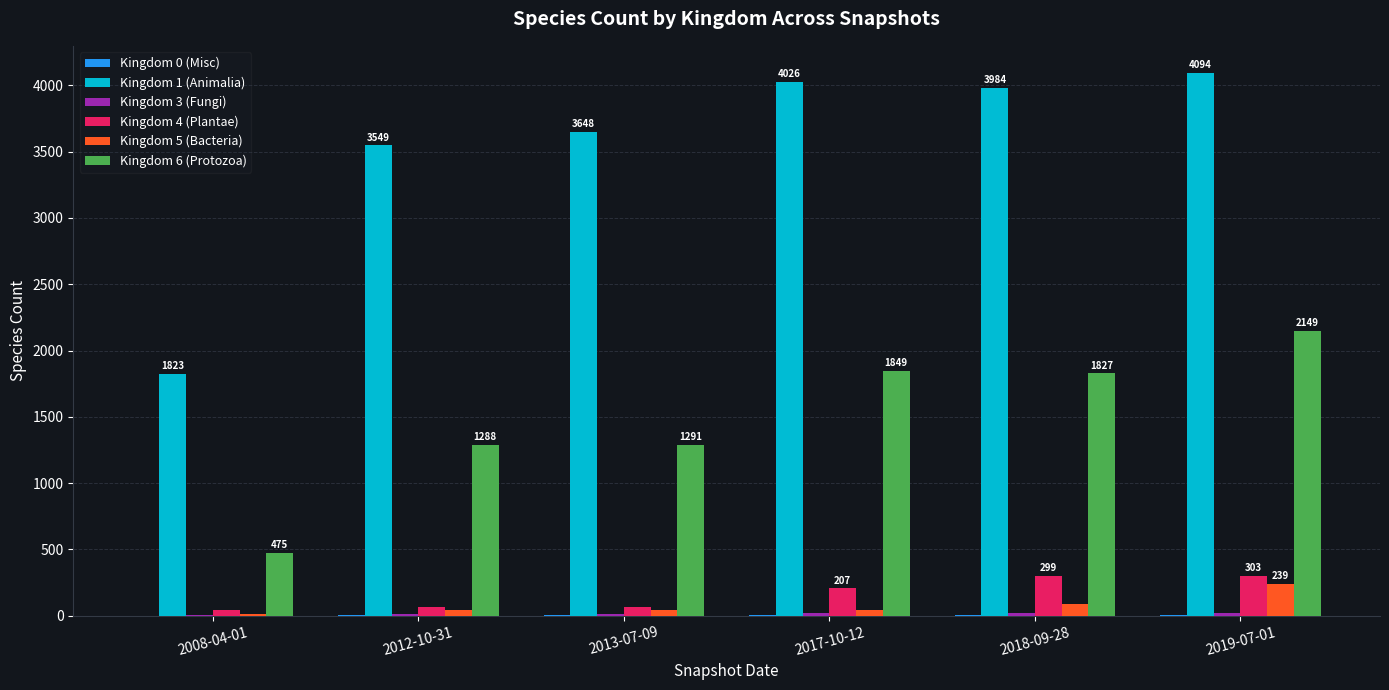

True or false: Kingdom 6 (Protozoa) has a value of 734 at 2019-07-01.

False